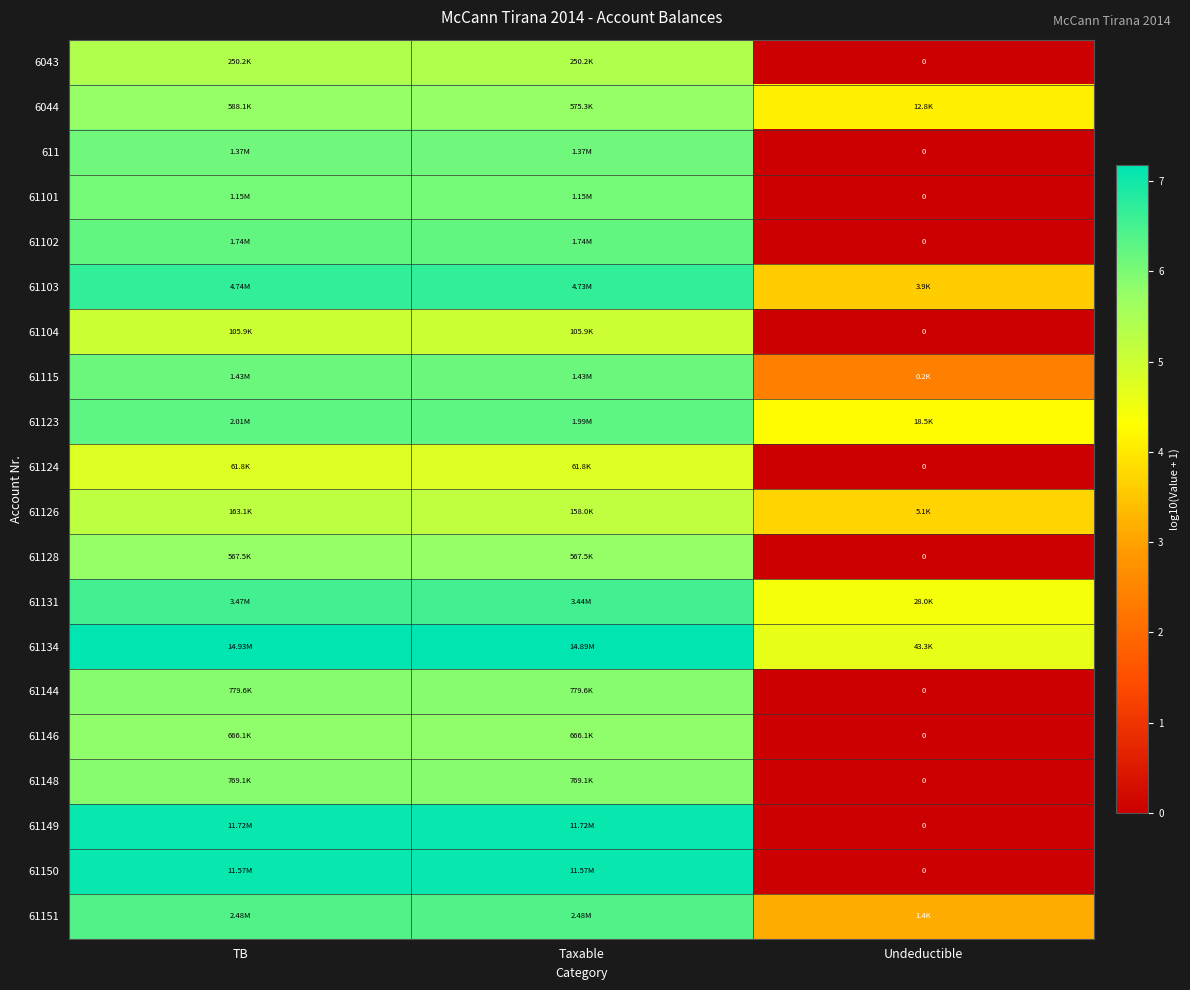

At which category is the sum across all series the highest?

TB